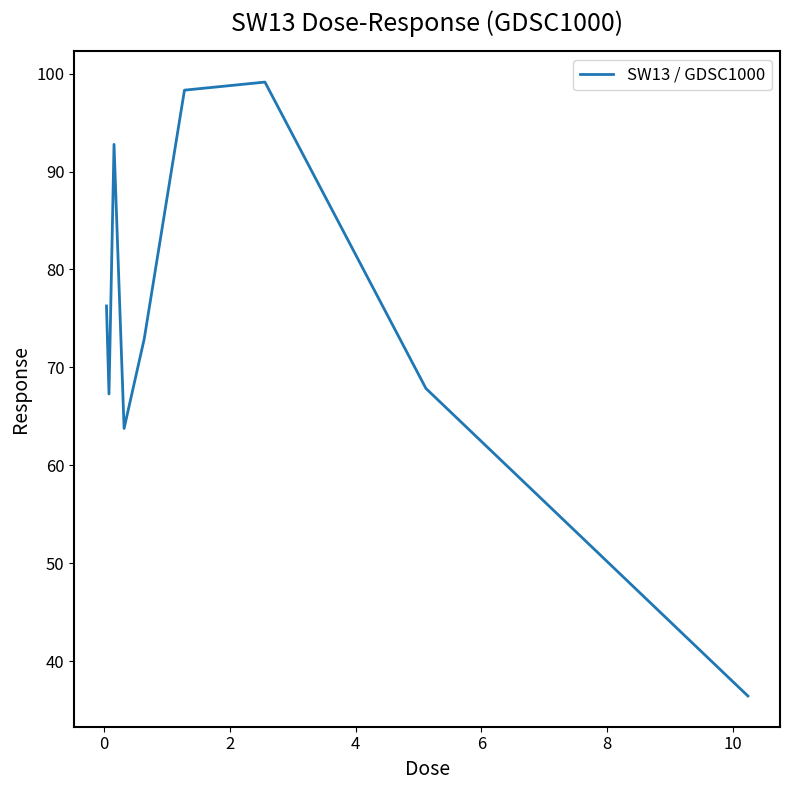

What is the maximum value shown in the chart?

99.1